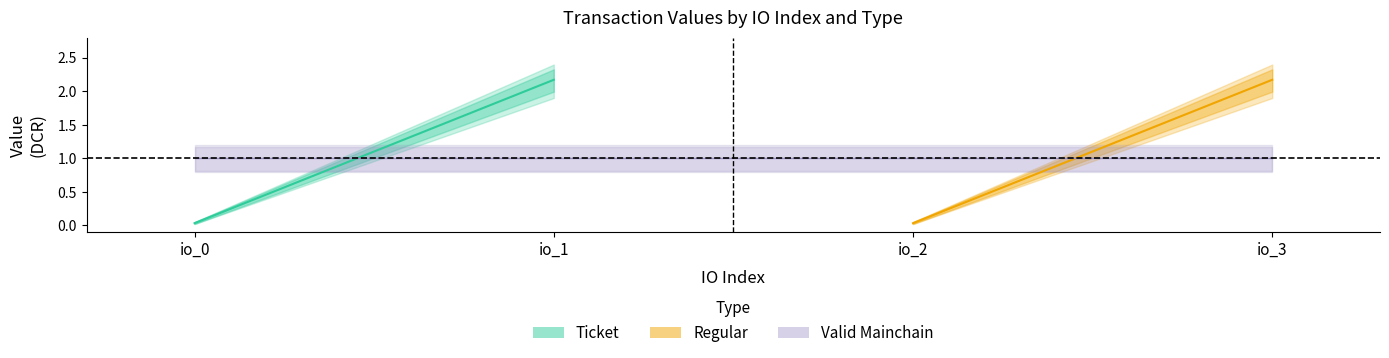

Is it true that Regular_io_index equals 1.9 at io_2?

False